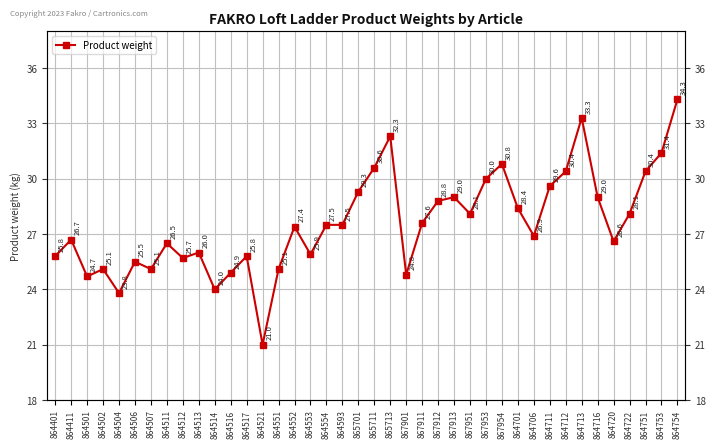

Reading left to right, list all the values displayed in this chart.

25.8	26.7	24.7	25.1	23.8	25.5	25.1	26.5	25.7	26.0	24.0	24.9	25.8	21.0	25.1	27.4	25.9	27.5	27.5	29.3	30.6	32.3	24.8	27.6	28.8	29.0	28.1	30.0	30.8	28.4	26.9	29.6	30.4	33.3	29.0	26.6	28.1	30.4	31.4	34.3